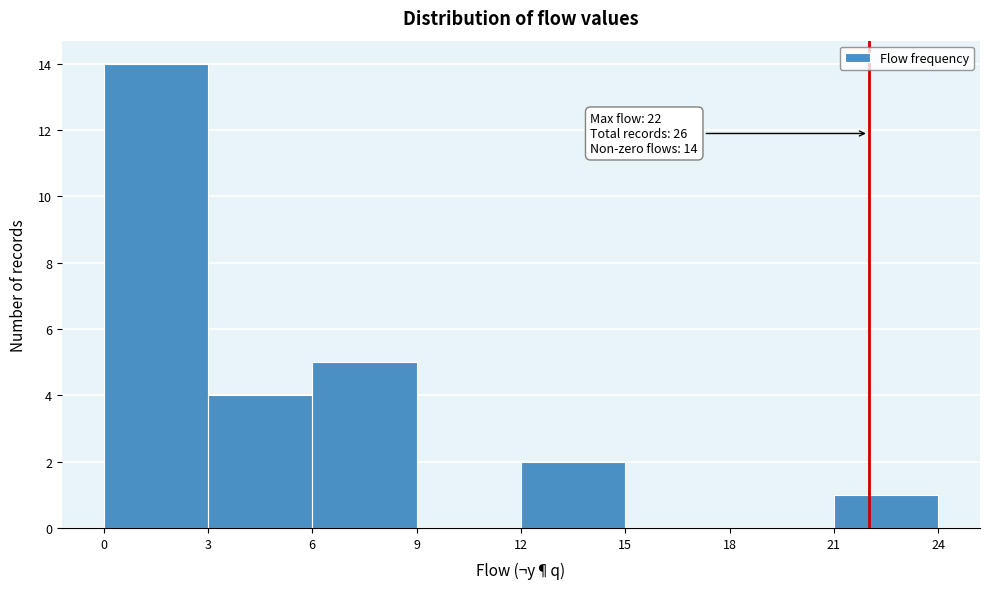

Which range on the x-axis has the tallest bar?

0 to 3